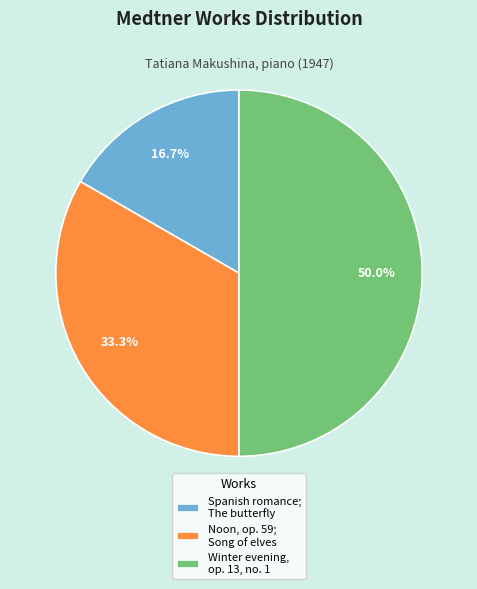

Approximately how many times larger is the value at Noon, op. 59; Song of elves compared to Winter evening, op. 13, no. 1?

0.7